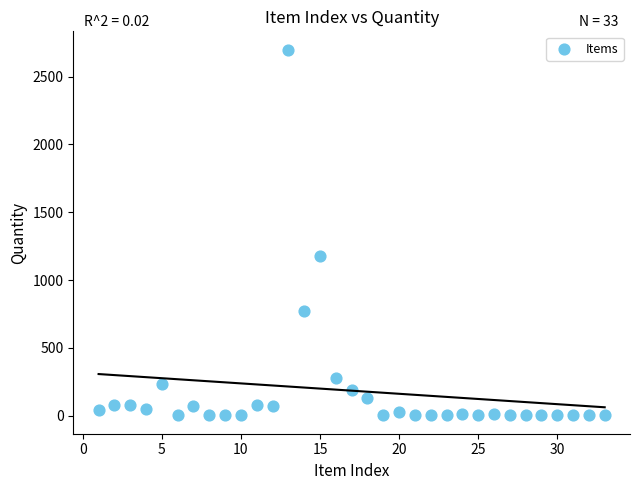

What is the range of X values (max minus min)?

32